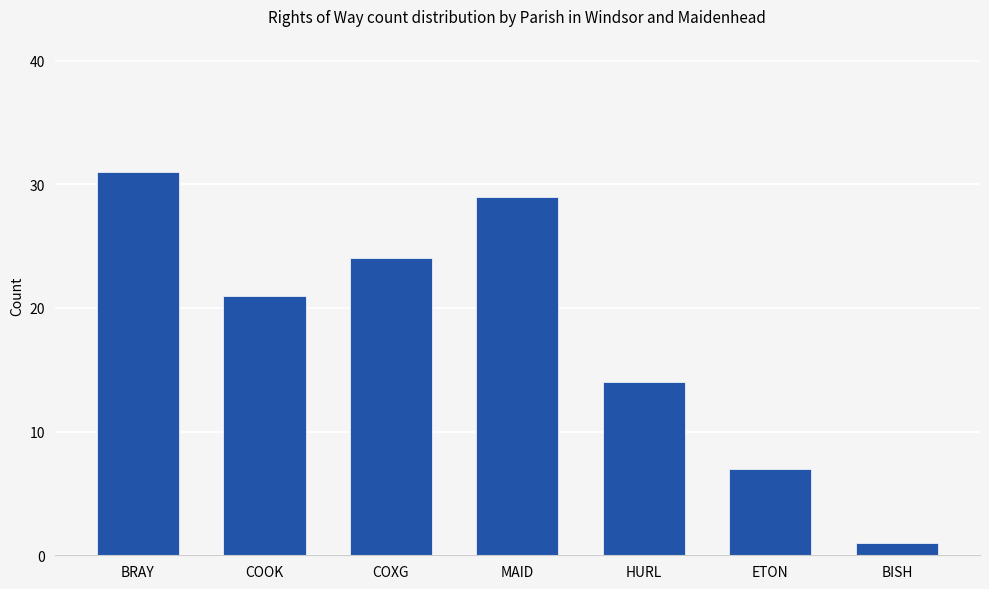

What is the greatest value displayed?

31